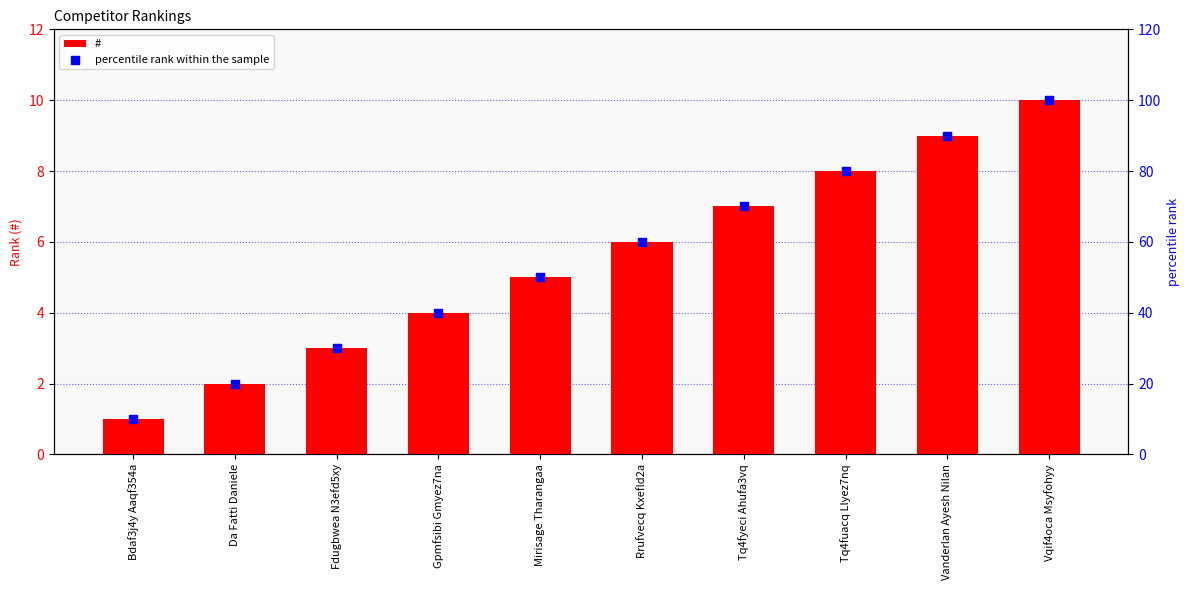

Which series has the widest spread of Y values?

percentile rank within the sample